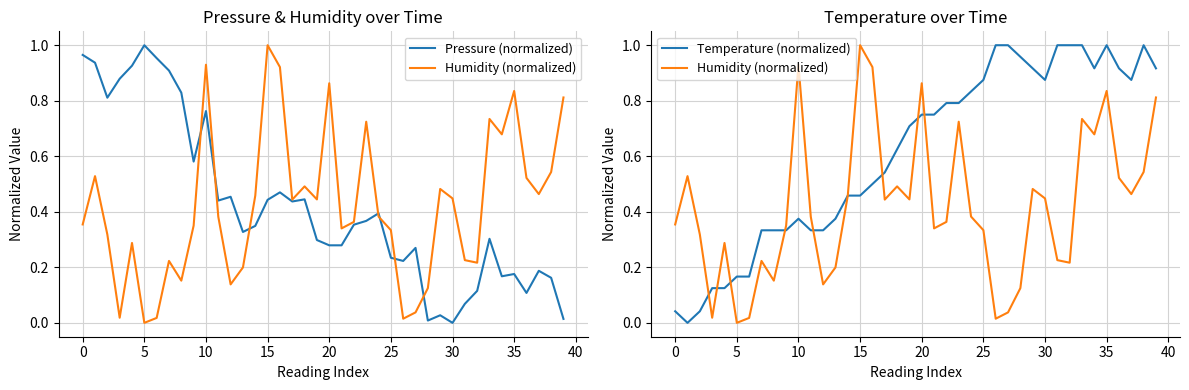

How many lines are shown in the chart?

3